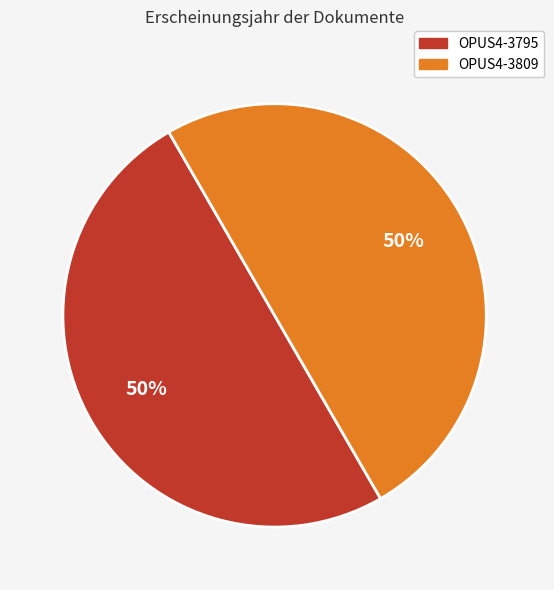

Count the number of slices in the pie.

2